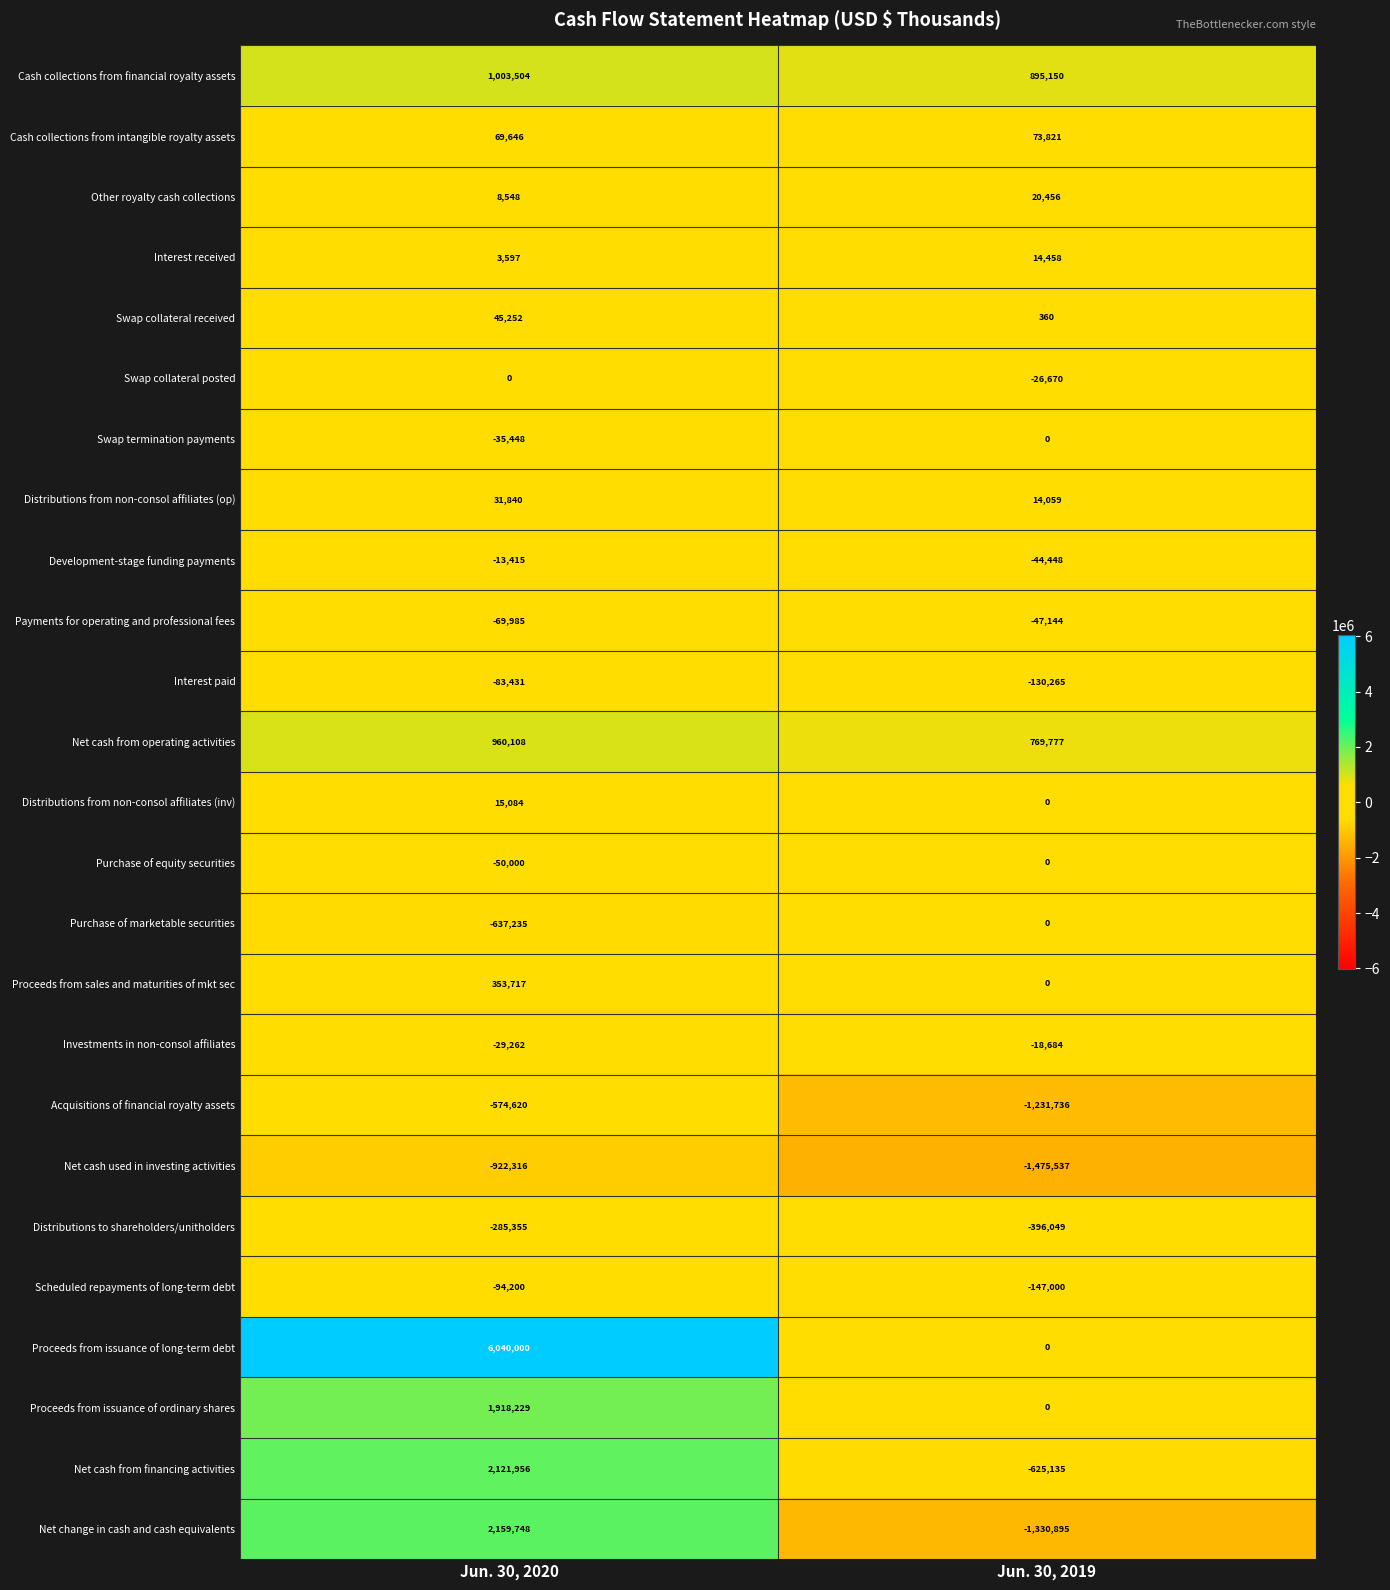

At which category is the sum across all series the highest?

Jun. 30, 2020